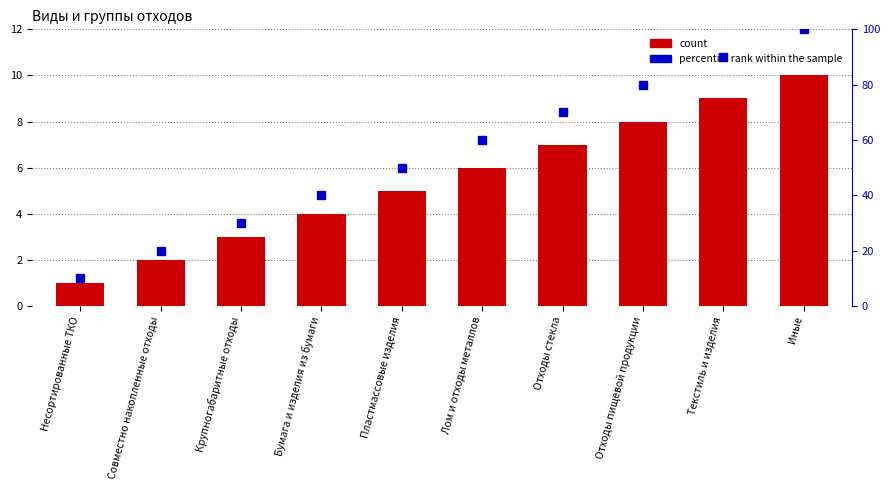

What is the total value across all series at Отходы пищевой продукции?

88